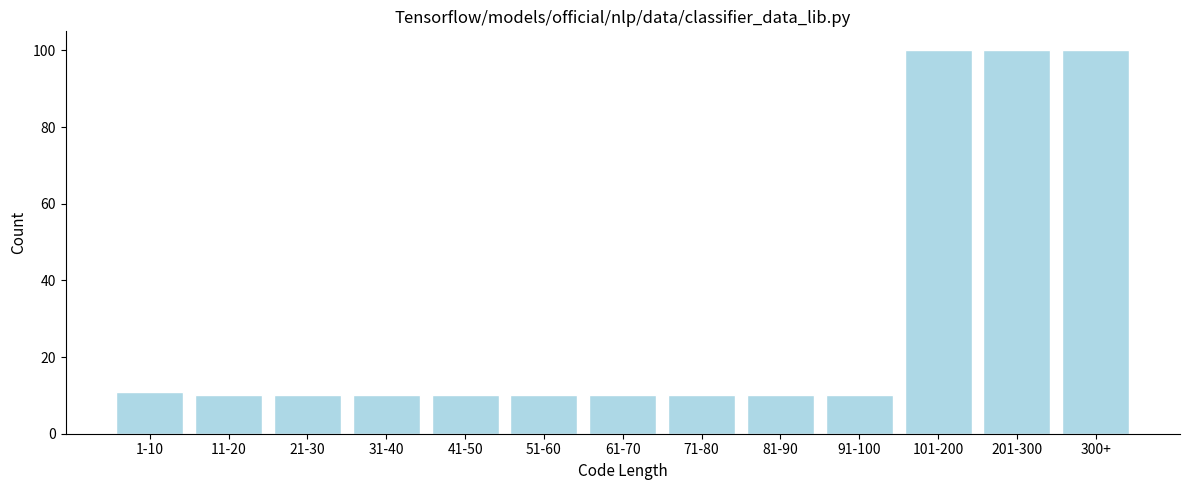

Reading left to right, extract all data points from this chart.

11	10	10	10	10	10	10	10	10	10	100	100	100